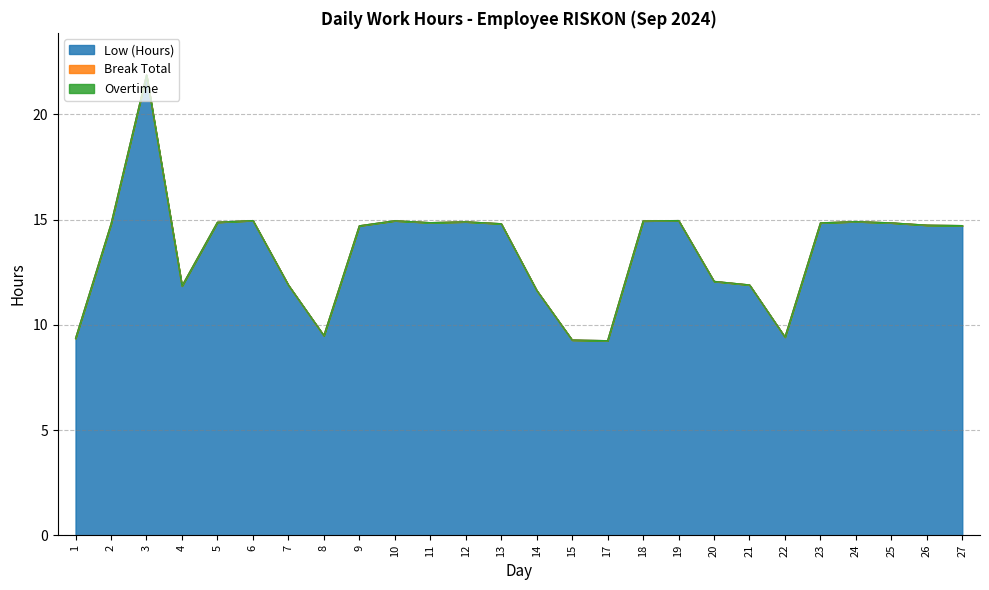

What is the total value across all series at 5?

14.9